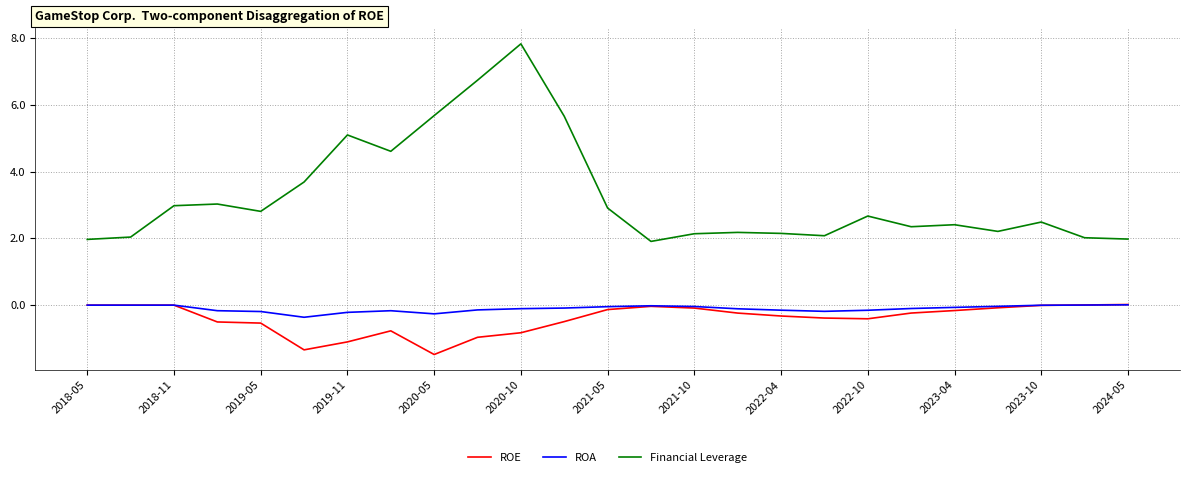

Which series has the largest total across all categories?

Financial Leverage